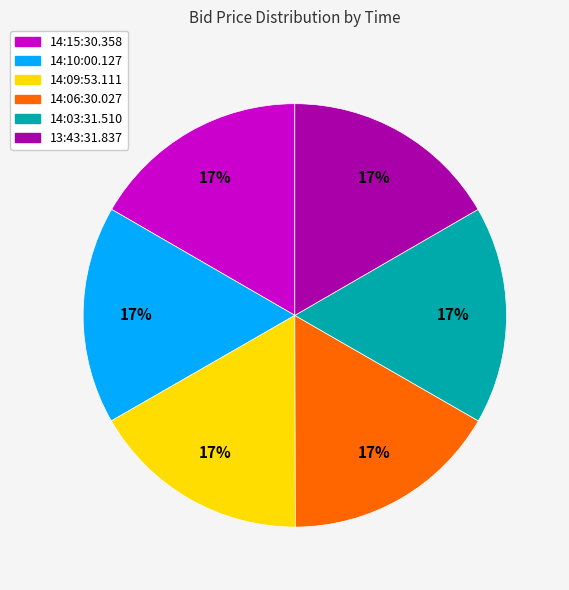

Is the sum of 14:03:31.510 and 14:06:30.027 greater than half?

No